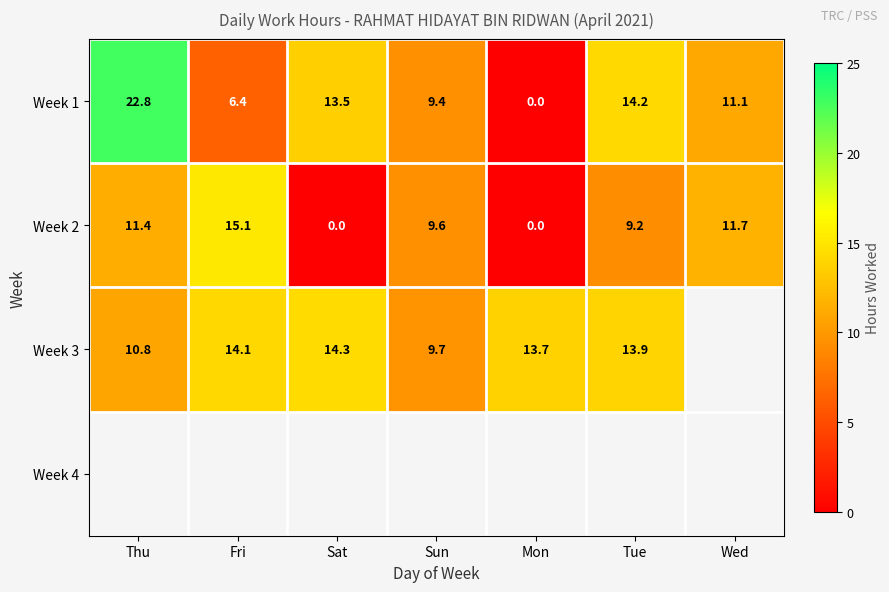

Which category has the highest value across all series?

Thu